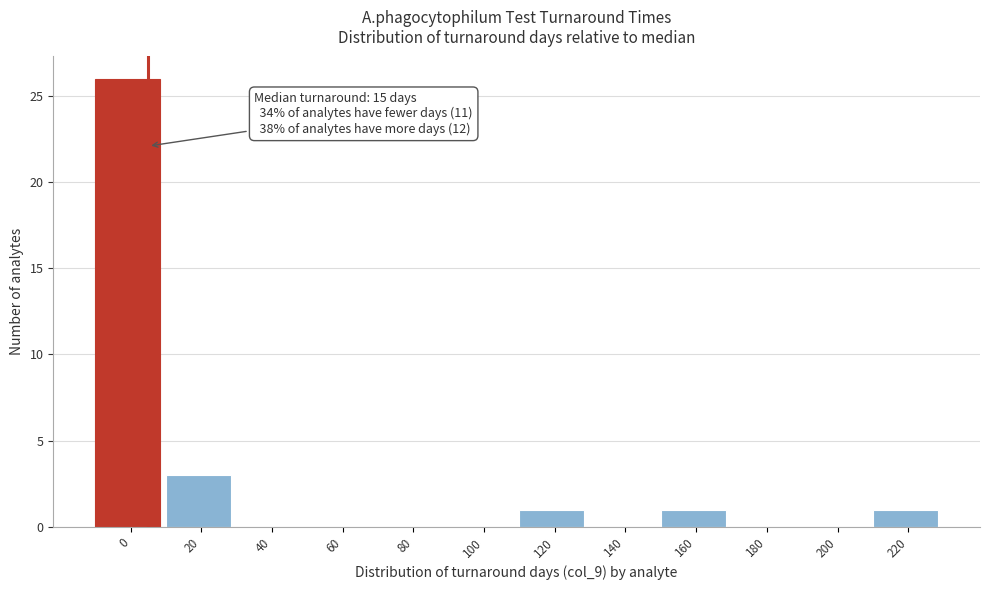

Reading left to right, extract all data points from this chart.

0=26	20=3	40=0	60=0	80=0	100=0	120=1	140=0	160=1	180=0	200=0	220=1